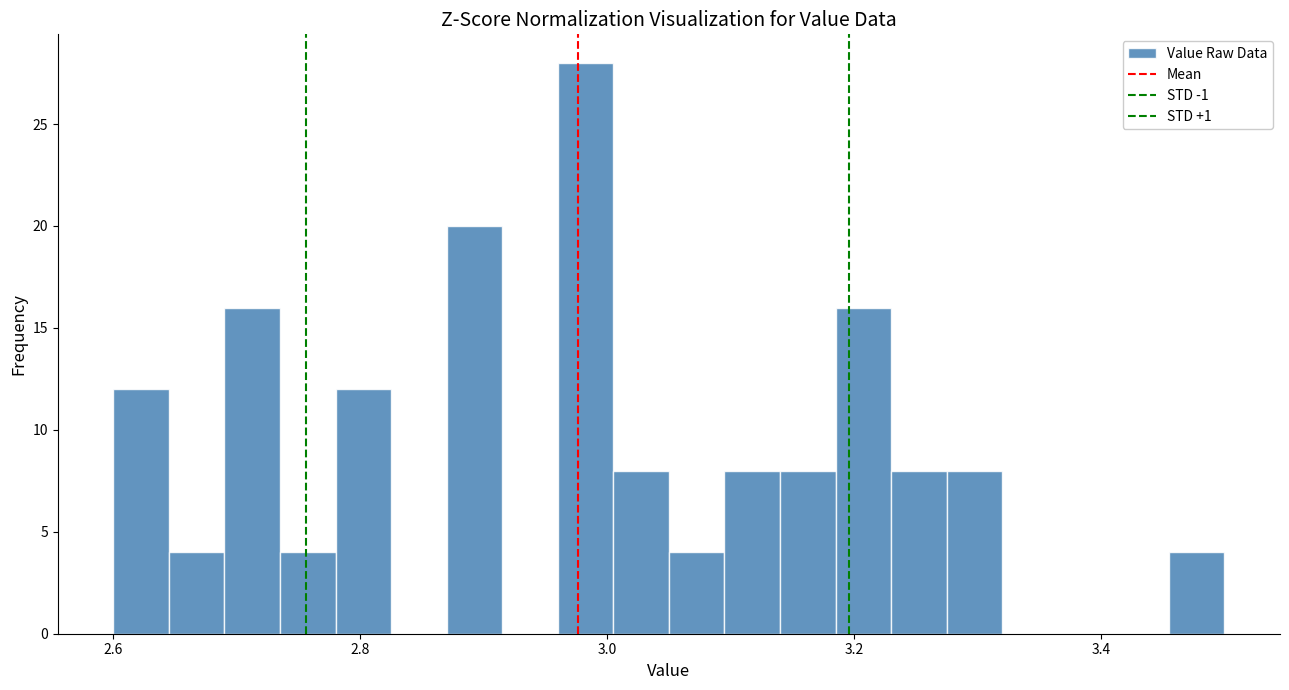

Around what value on the x-axis is the tallest bar? Give the approximate position of its centre, as read against the axis.

2.98